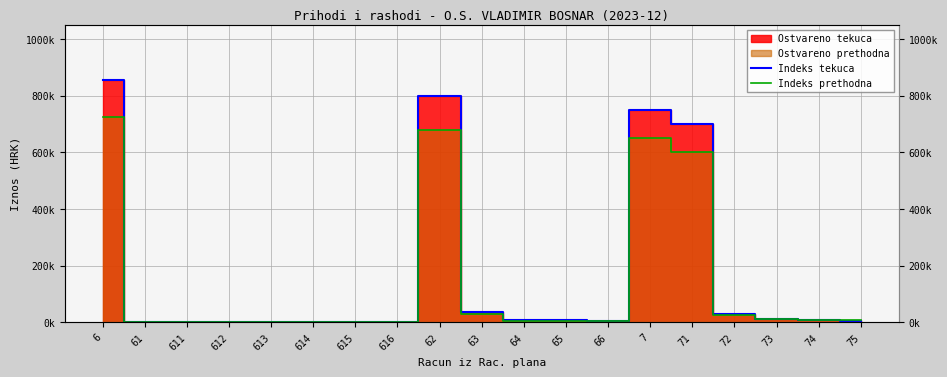

What is the sum of the Indeks prethodna values at 66 and 613?

3000.0